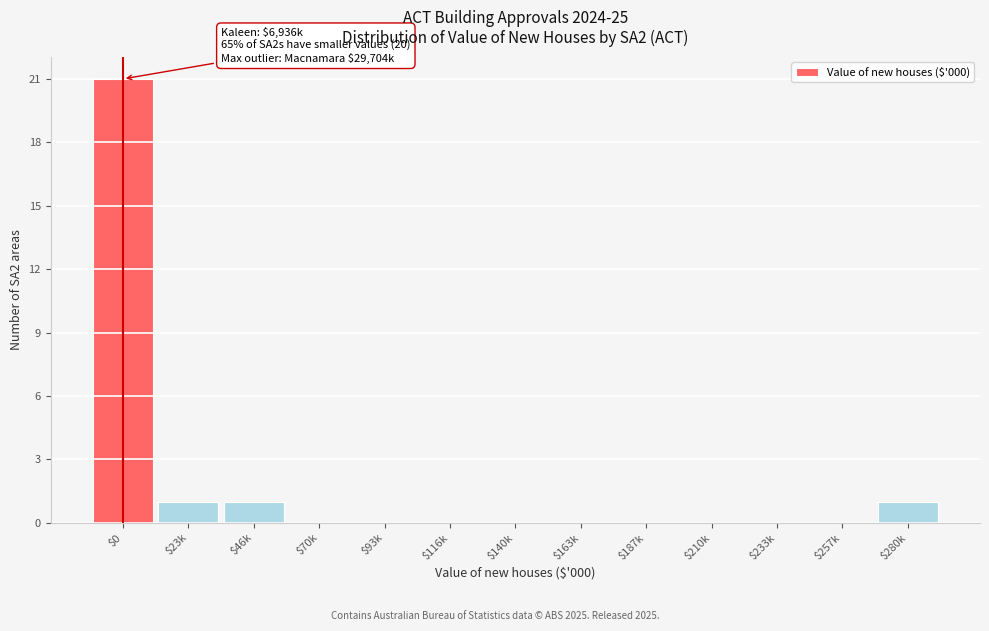

The value at $163k is -10. True or false?

False